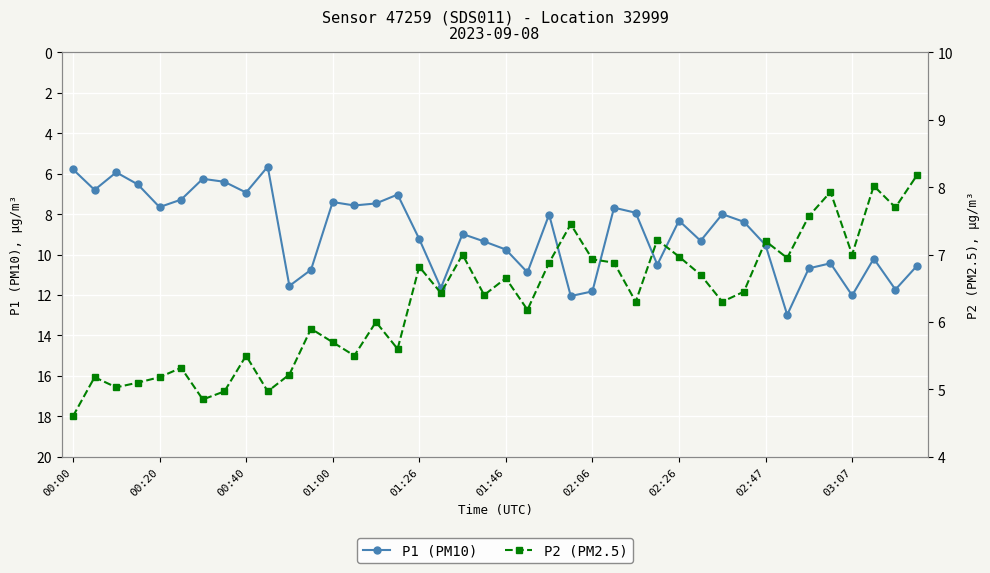

What is the difference between the P1 (PM10) values at 13 and 11?

3.2